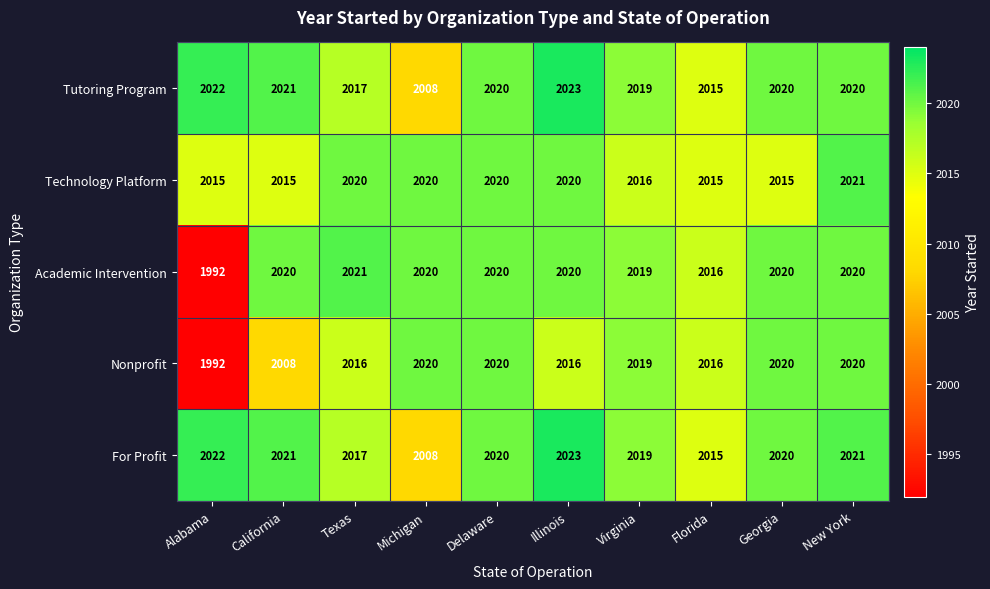

What is the average value of the Academic Intervention series?

2017